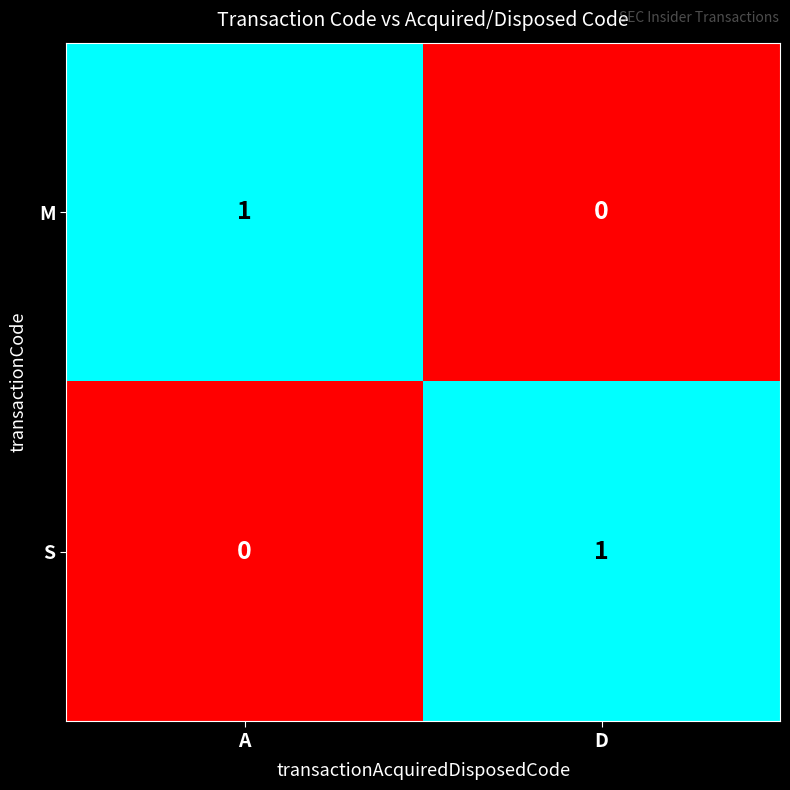

At which label does M reach its peak?

A